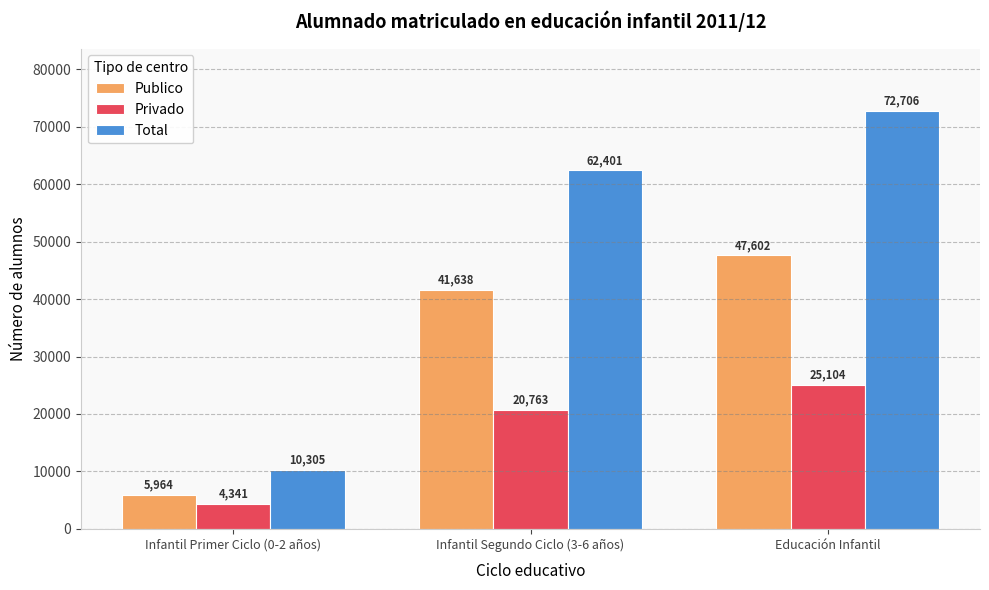

What are all the series names shown in the legend?

Publico, Privado, Total